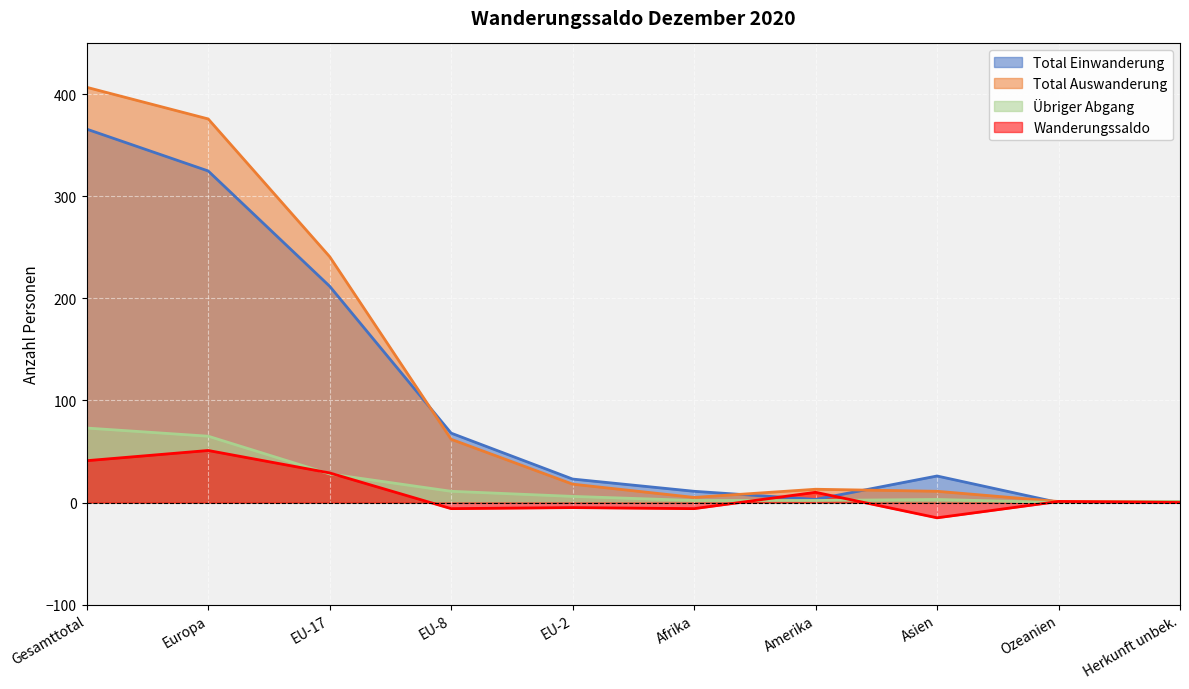

What is the difference between the maximum and minimum values in the Total Einwanderung series?

366